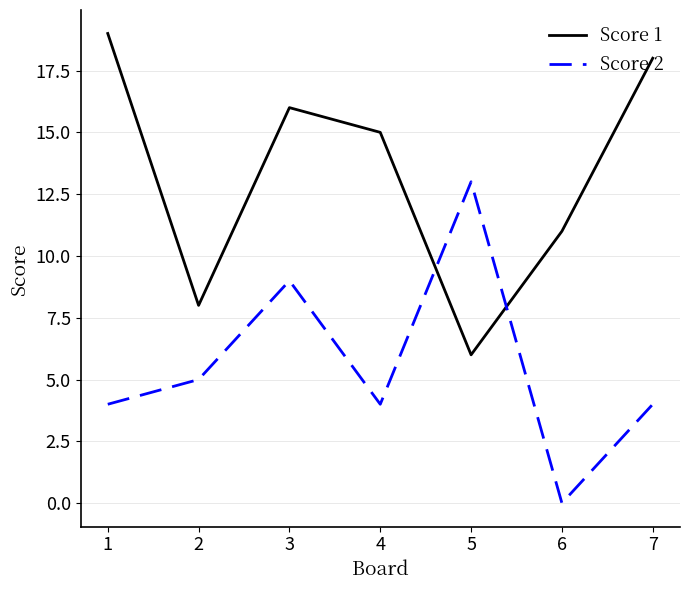

Read the Score 2 value at 5.

13